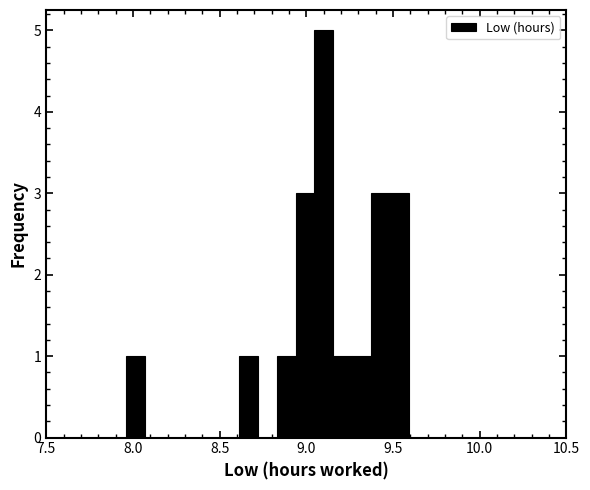

Read against the x-axis, roughly where is the centre of the tallest bar?

9.10